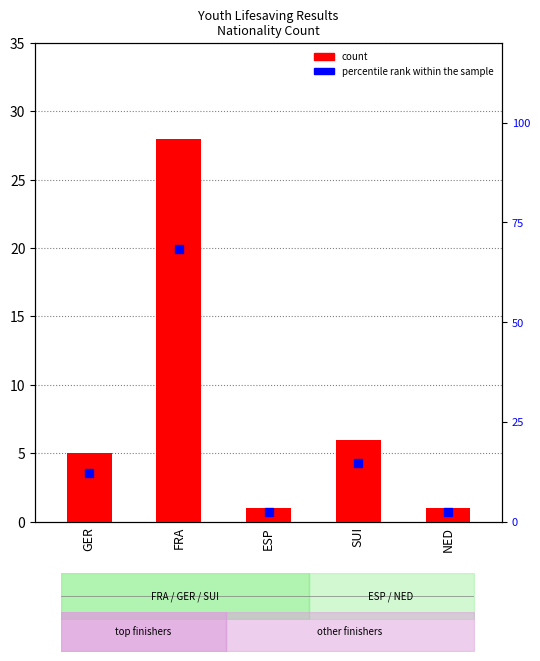

Which series reaches the maximum Y coordinate?

percentile rank within the sample